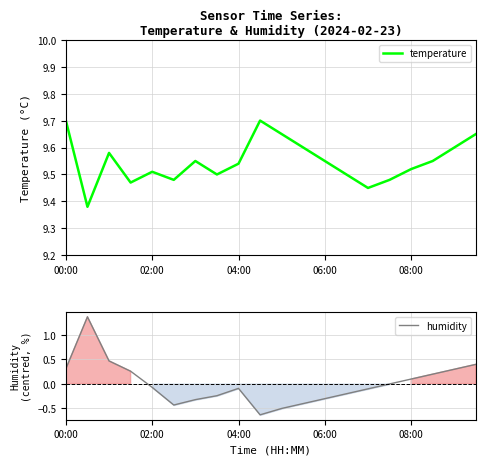

The value of humidity at 06:00 is -0.3. True or false?

True